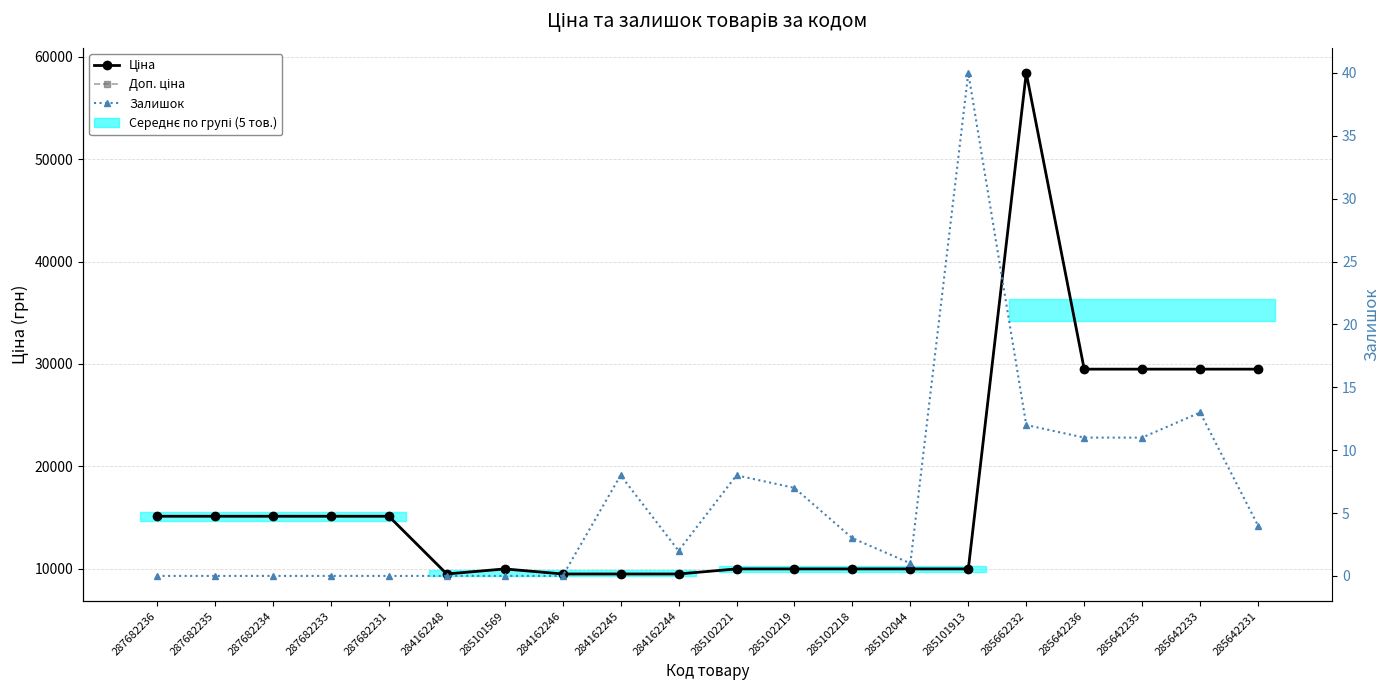

List the series in order of their peak value, highest first.

Ціна, Доп. ціна, Залишок